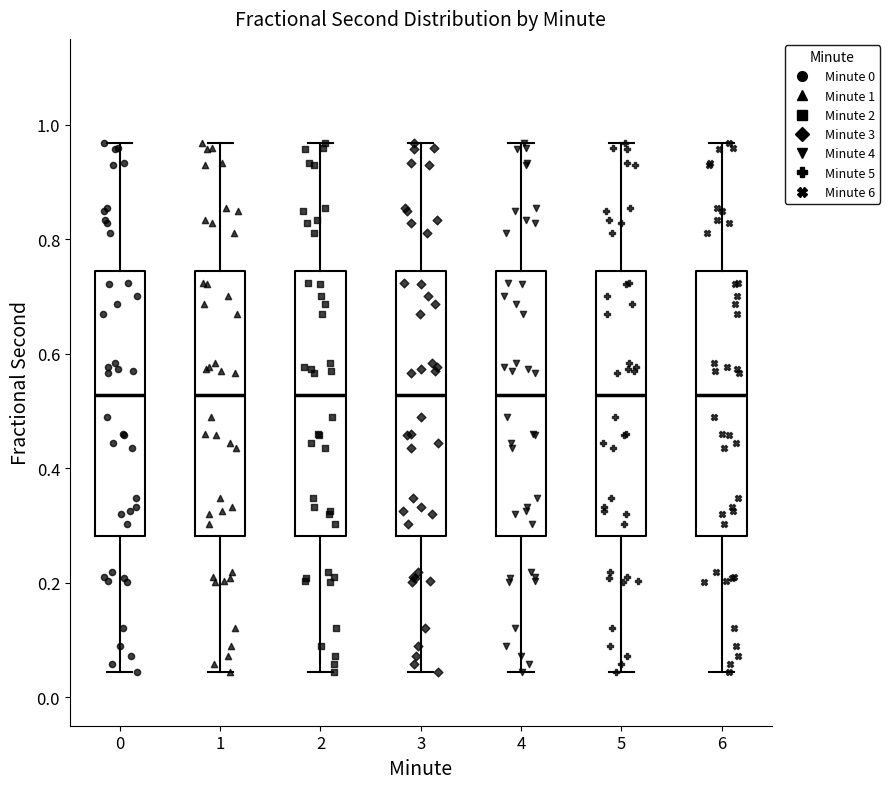

Reading left to right, transcribe this box plot: for each box, give where its median line is, the range the box spans, and where its two whiskers end, as read against the y-axis. The values are not printed on the chart, so give them approximately, as read against the axis.

0: median 0.52, box 0.28 to 0.74, whiskers 0.04 to 0.96
1: median 0.52, box 0.28 to 0.74, whiskers 0.04 to 0.96
2: median 0.52, box 0.28 to 0.74, whiskers 0.04 to 0.96
3: median 0.52, box 0.28 to 0.74, whiskers 0.04 to 0.96
4: median 0.52, box 0.28 to 0.74, whiskers 0.04 to 0.96
5: median 0.52, box 0.28 to 0.74, whiskers 0.04 to 0.96
6: median 0.52, box 0.28 to 0.74, whiskers 0.04 to 0.96